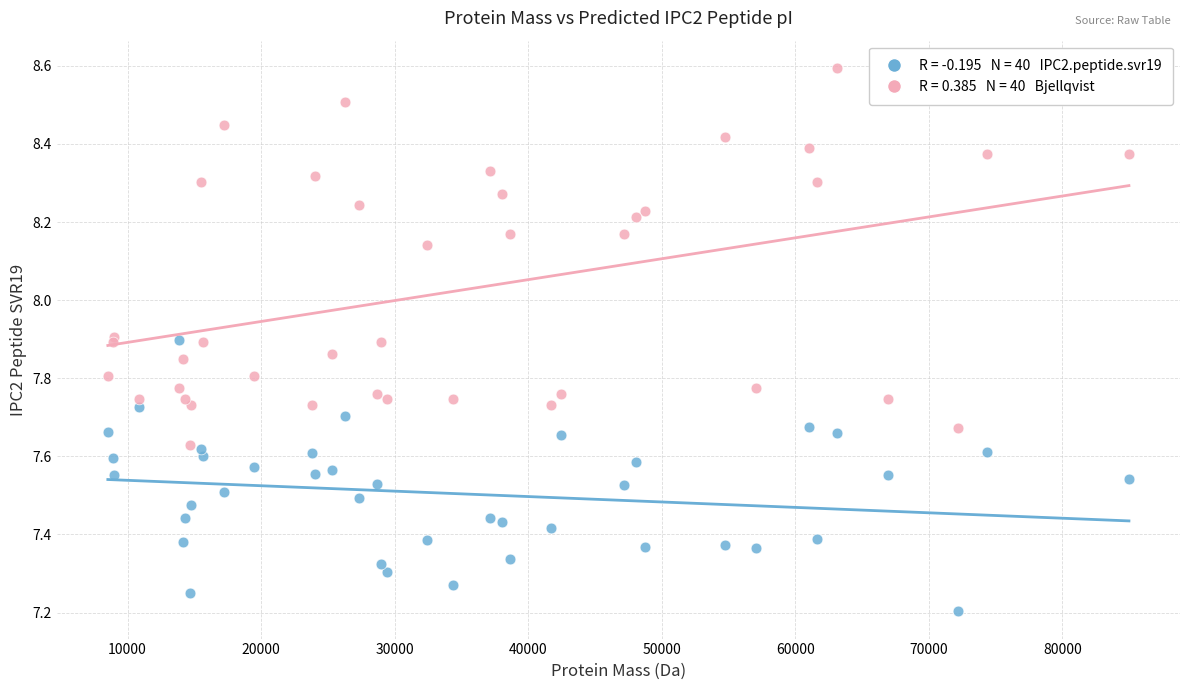

Across all series, what Y value is closest to 7?

7.2